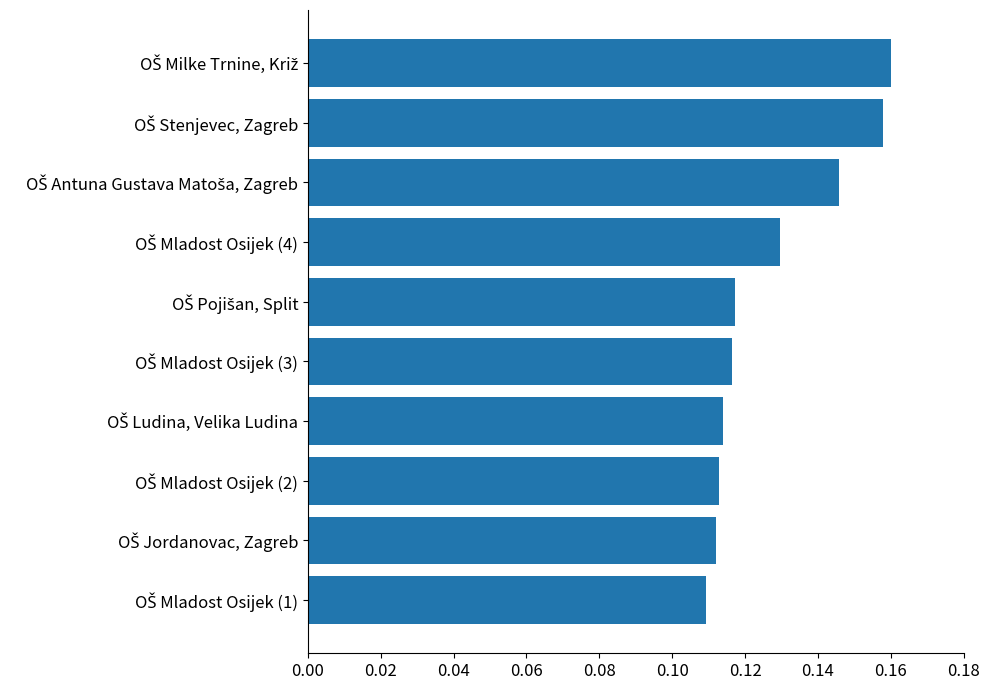

How many values are between 0 and 1?

10